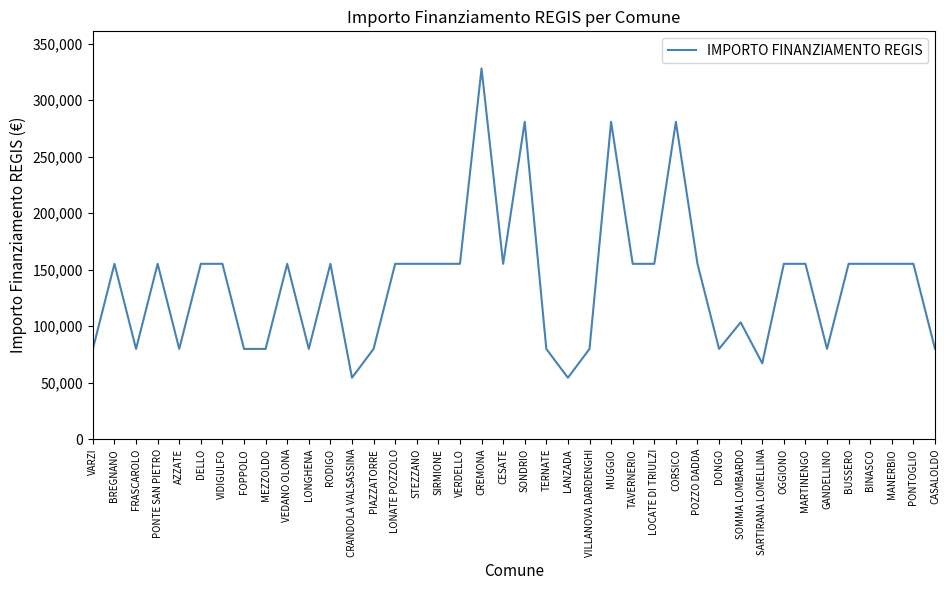

What position from the left is MARTINENGO?

34